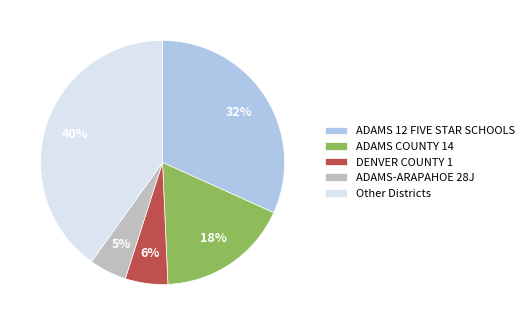

The ADAMS COUNTY 14 slice represents 30% of the pie. True or false?

False